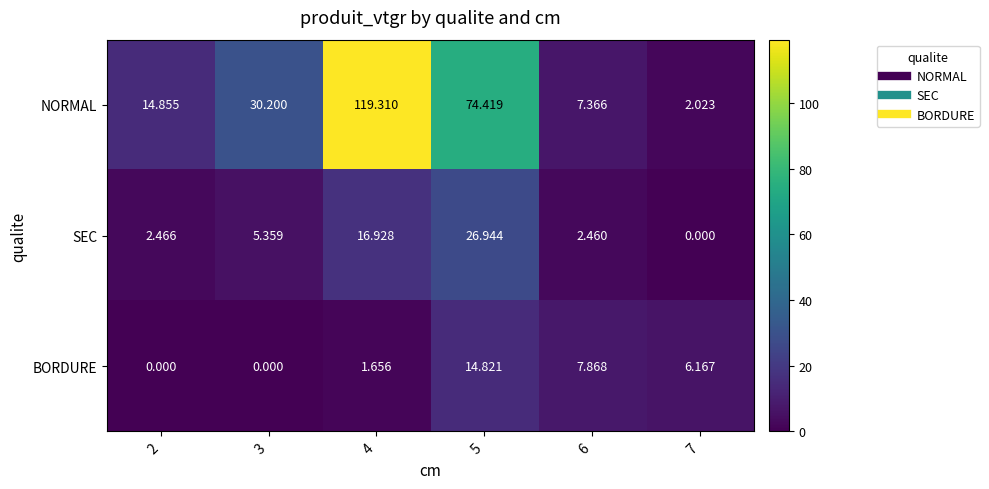

Between 5 and 7, which series saw the biggest shift?

NORMAL